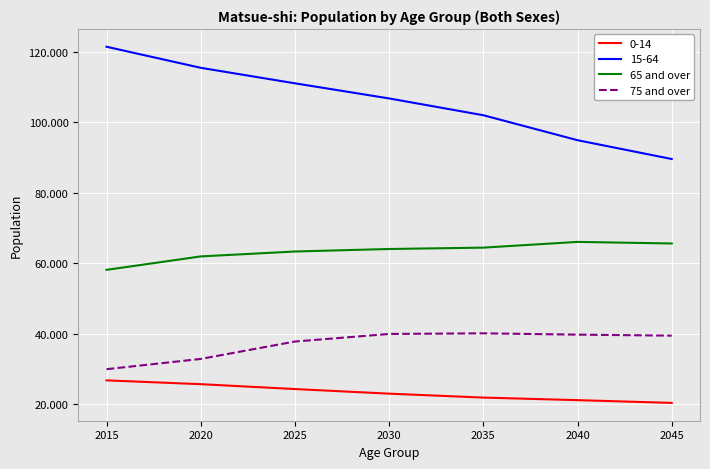

True or false: 75 and over and 65 and over cross at least once.

False